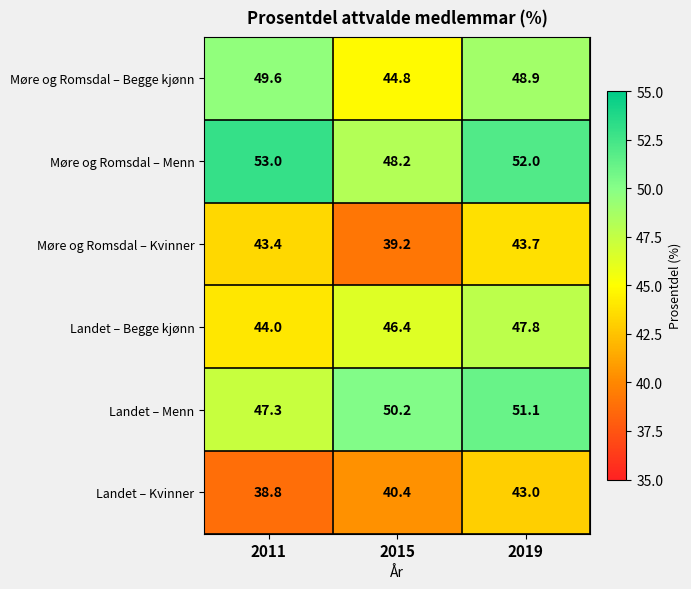

What is the difference between the maximum and minimum values in the Møre og Romsdal – Kvinner series?

4.5